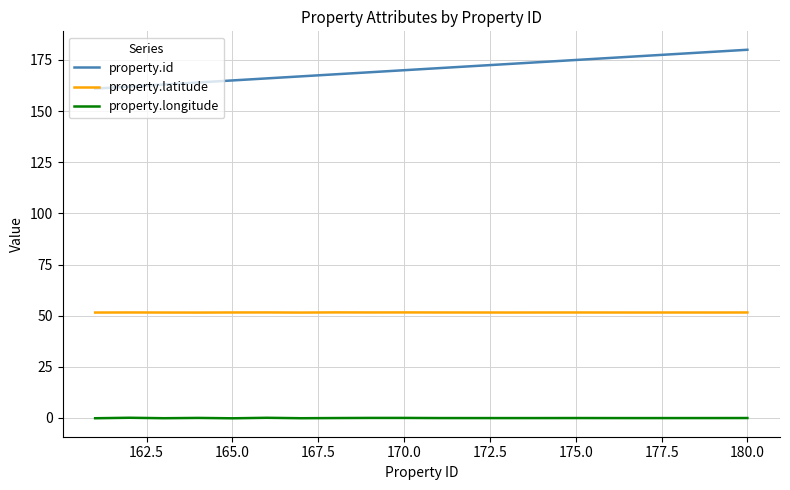

True or false: property.id and property.longitude cross at least once.

False